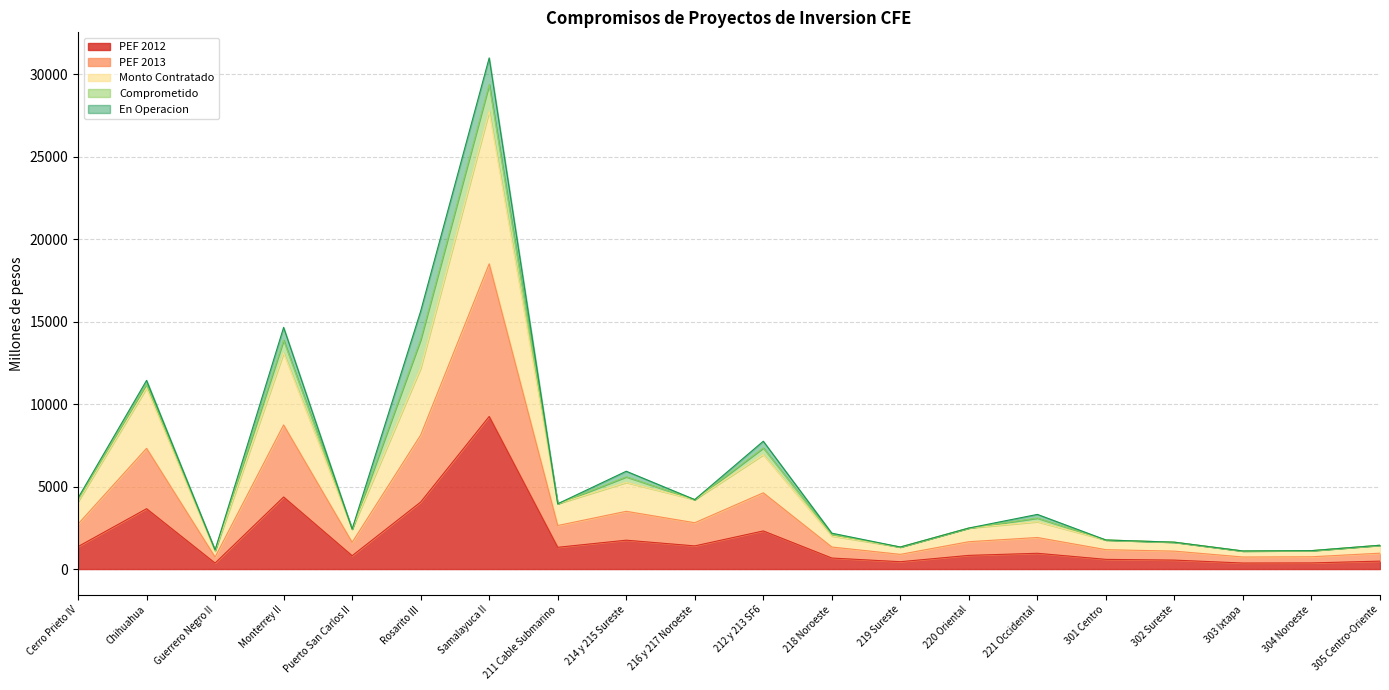

What is the minimum value shown in the chart?

362.2